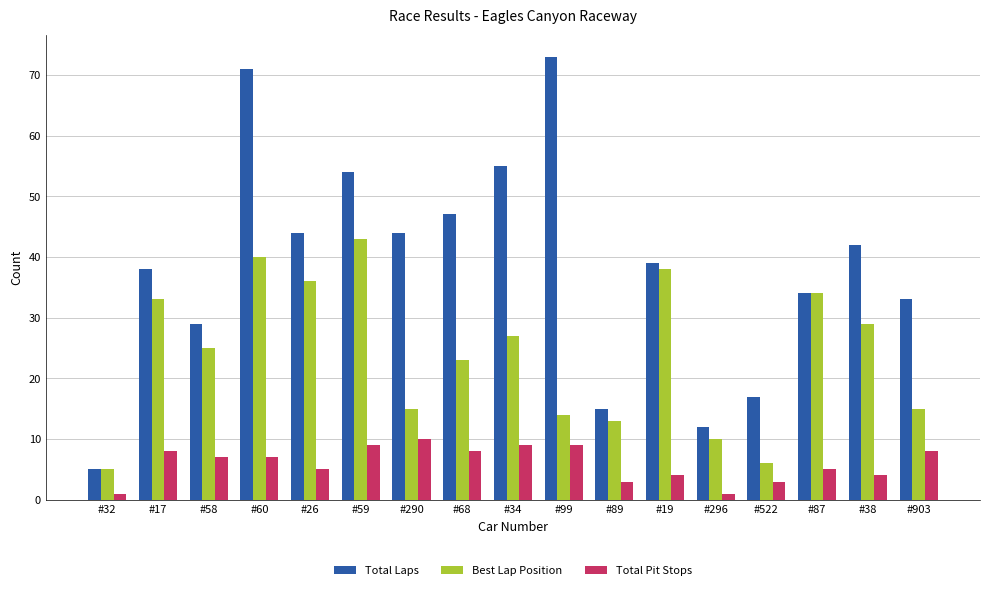

Are the bars grouped side by side (vs. stacked)?

Yes